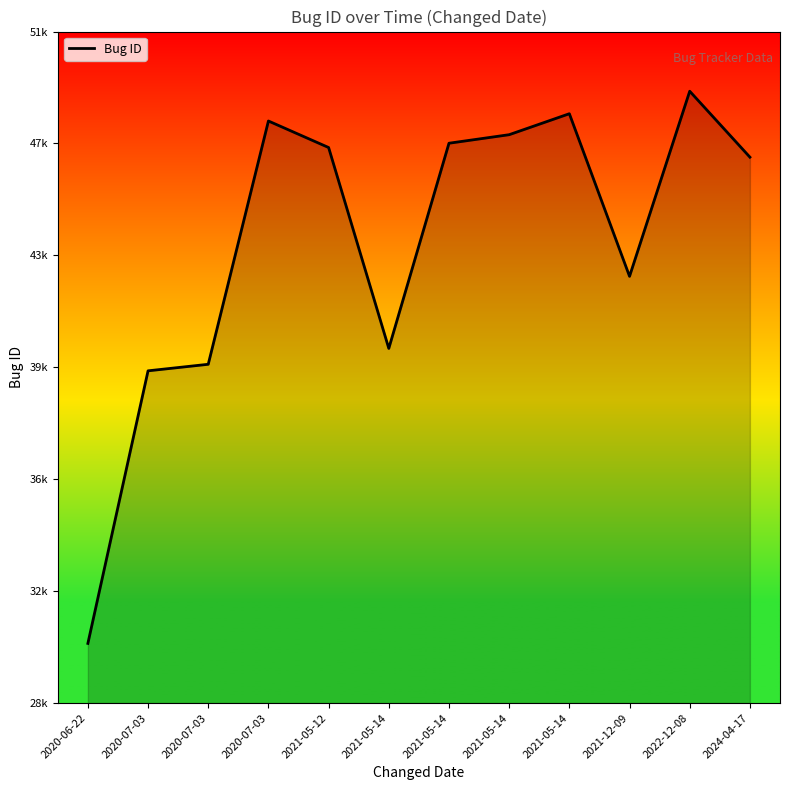

Does the chart display data point markers on the line(s)?

No